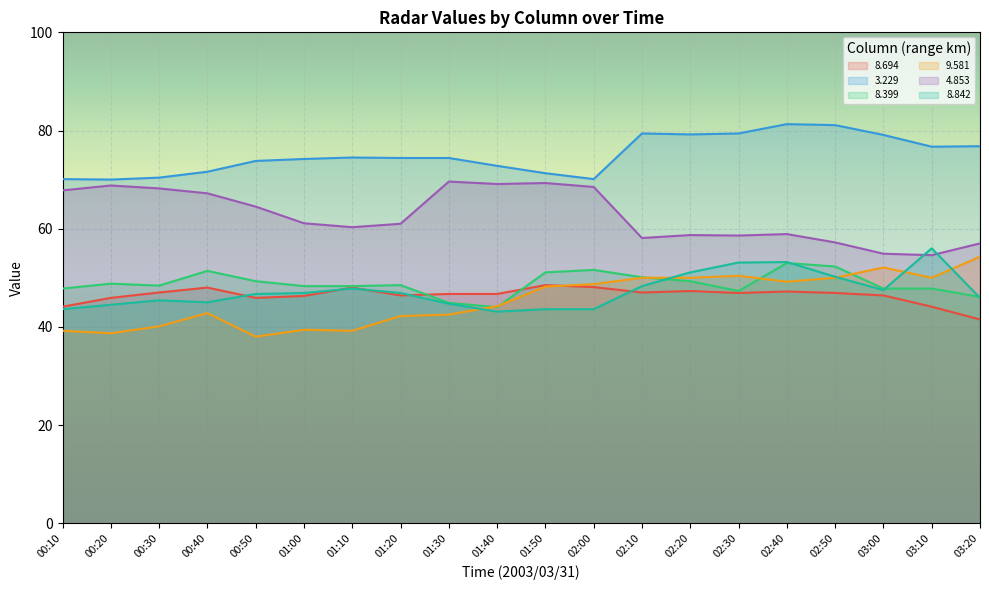

The value of   8.842 at 01:20 is 46.9. True or false?

True